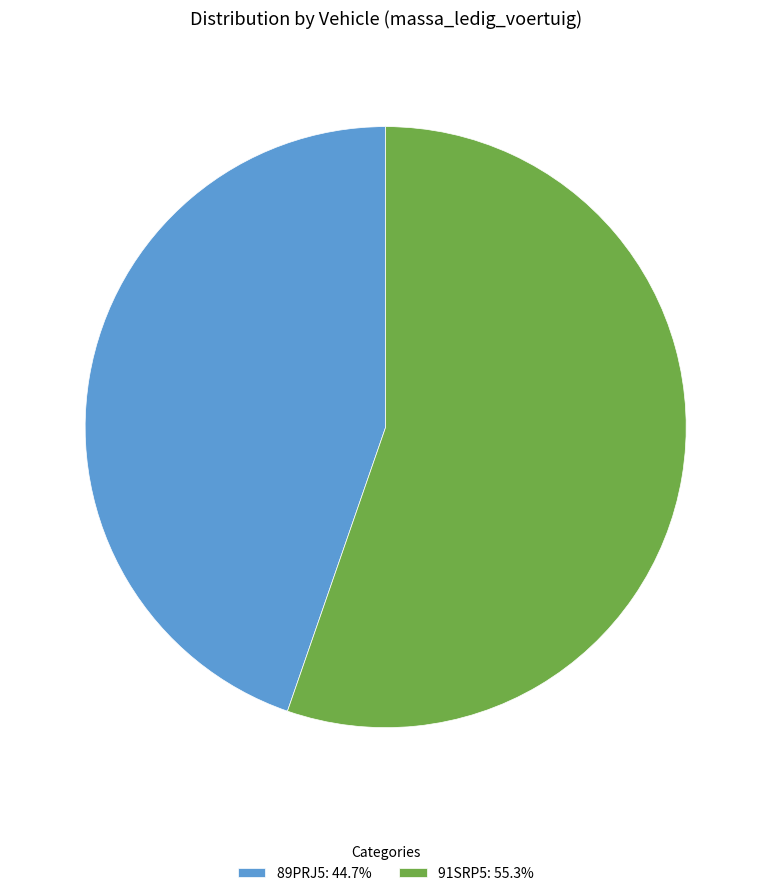

Count the number of slices in the pie.

2